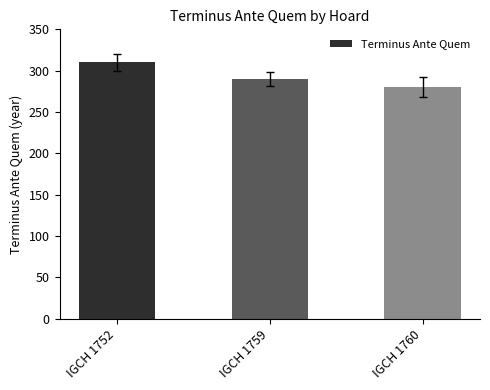

What is the value of the 1st bar from the left?

310